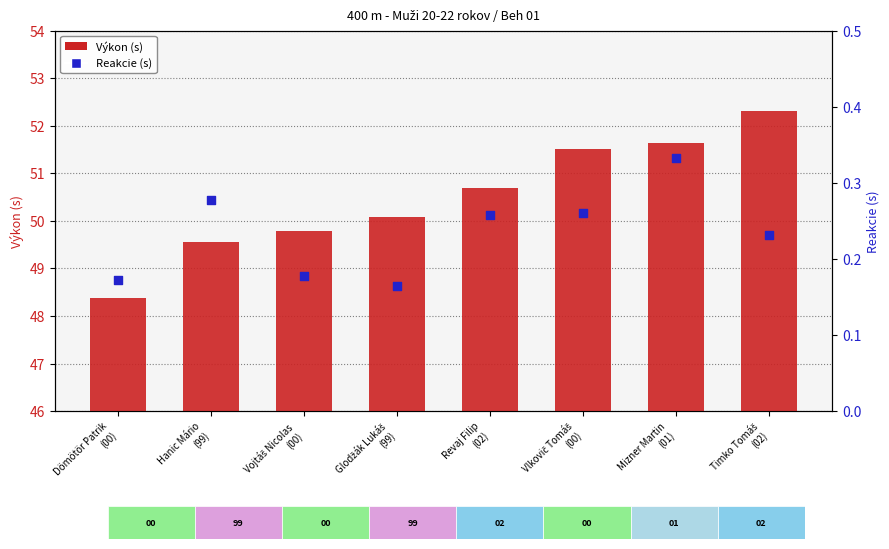

At how many categories does at least one series exceed 44?

8